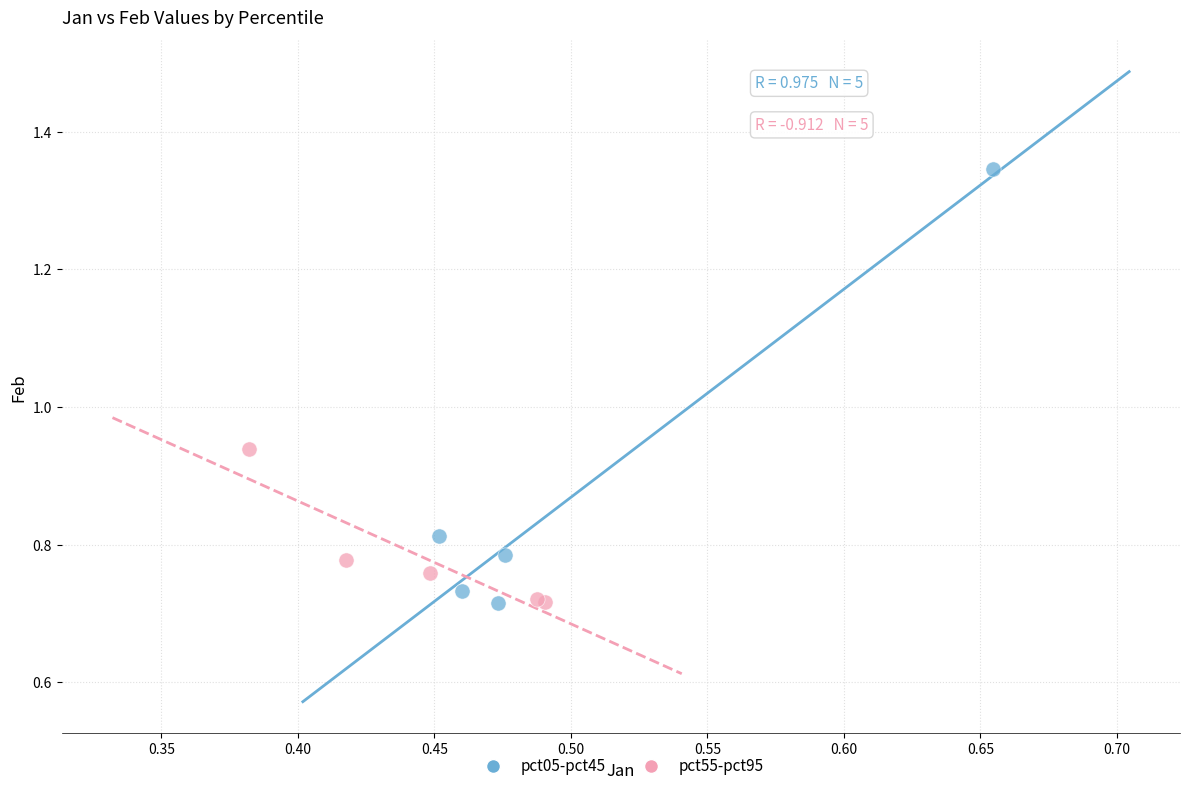

Which series has the largest Y range (max minus min)?

pct05-pct45